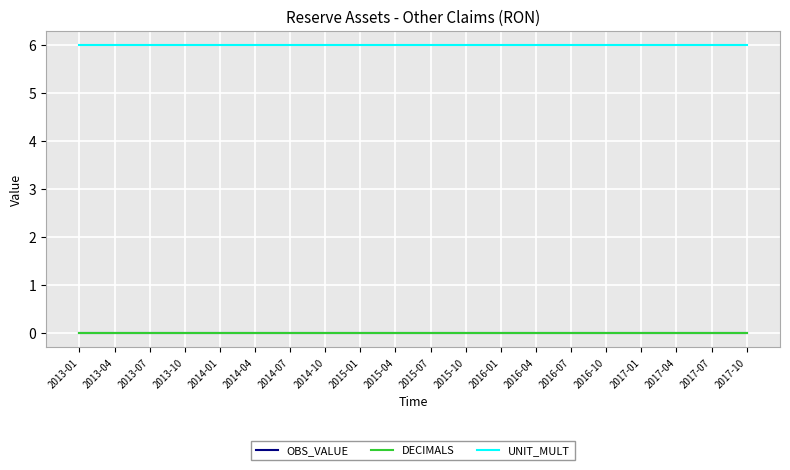

At how many categories does at least one series exceed 0?

20